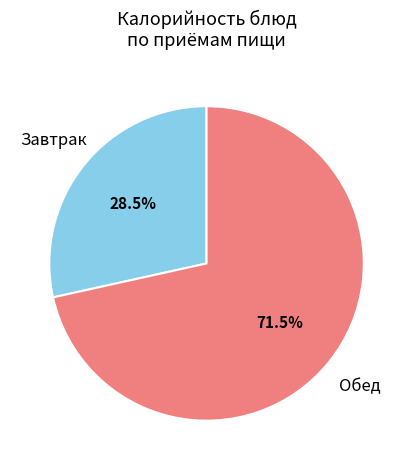

Is there a majority slice in this chart?

Yes